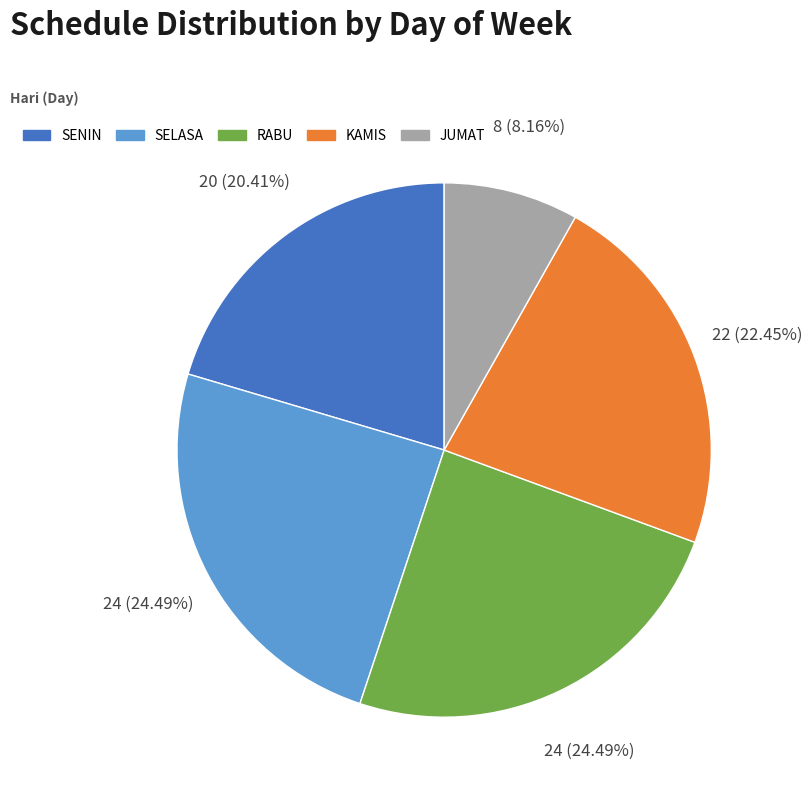

How many segments does this pie chart have?

5